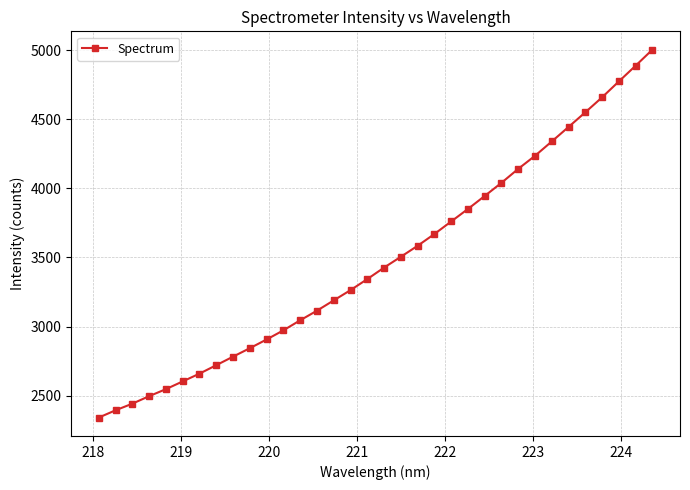

What is the value of the 5th point from the left?

2547.3